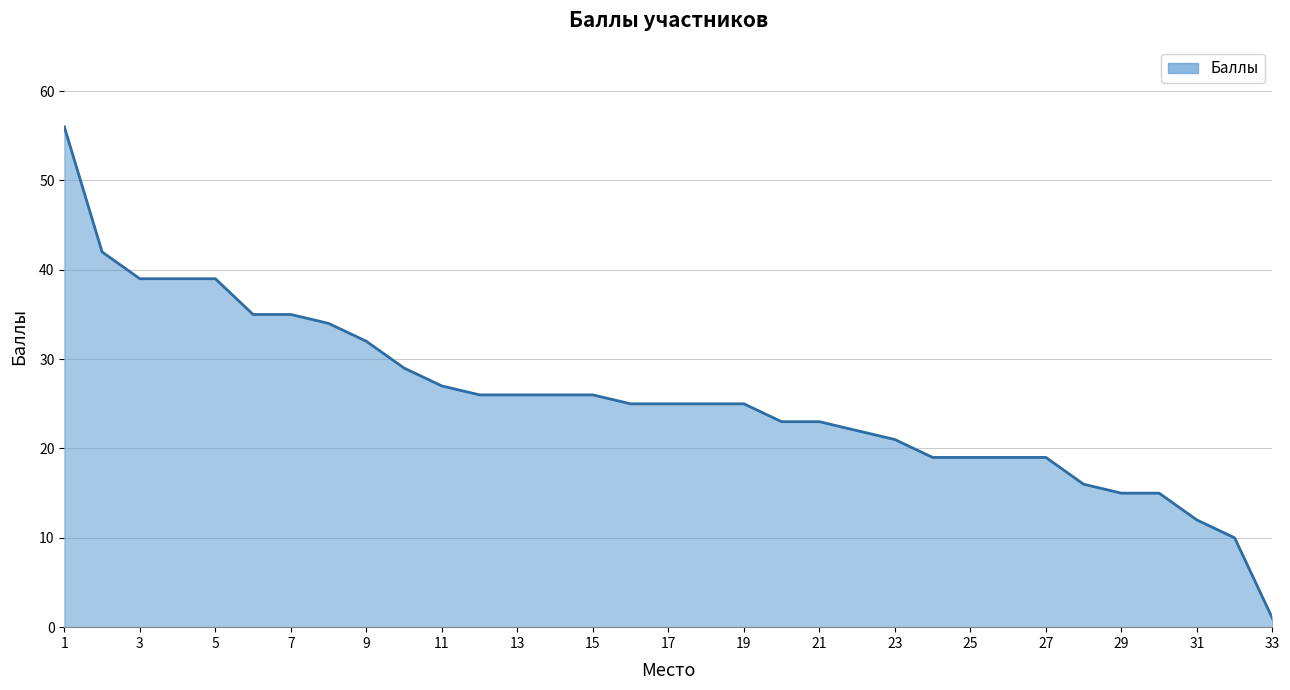

What is the greatest value displayed?

56